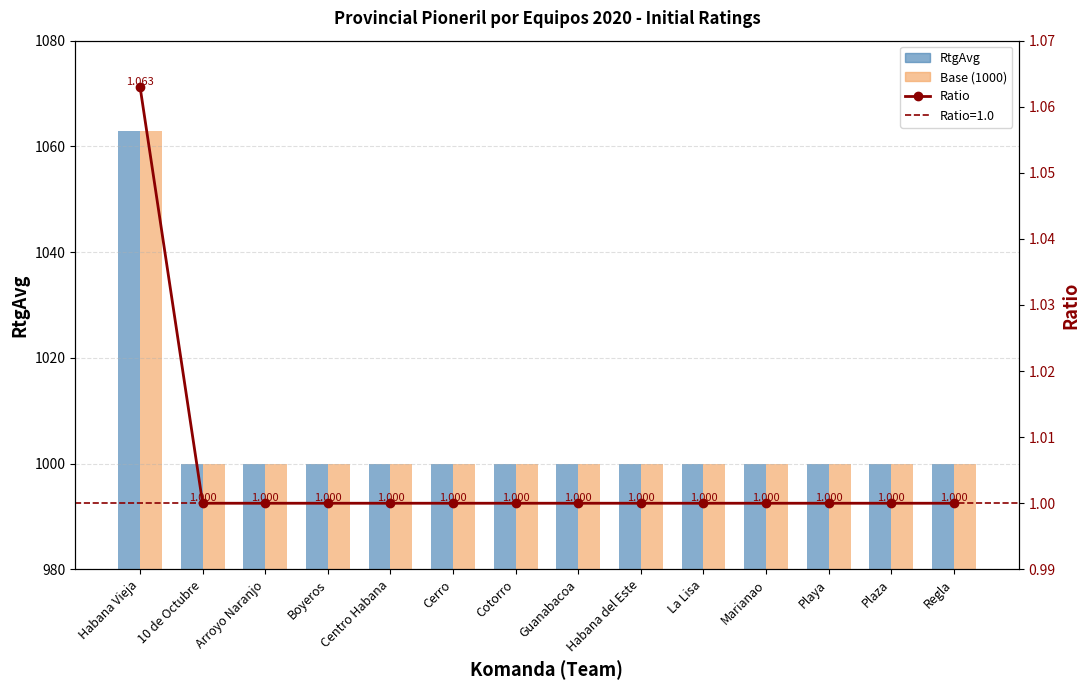

What is the highest value of the RtgAvg series?

1063.0